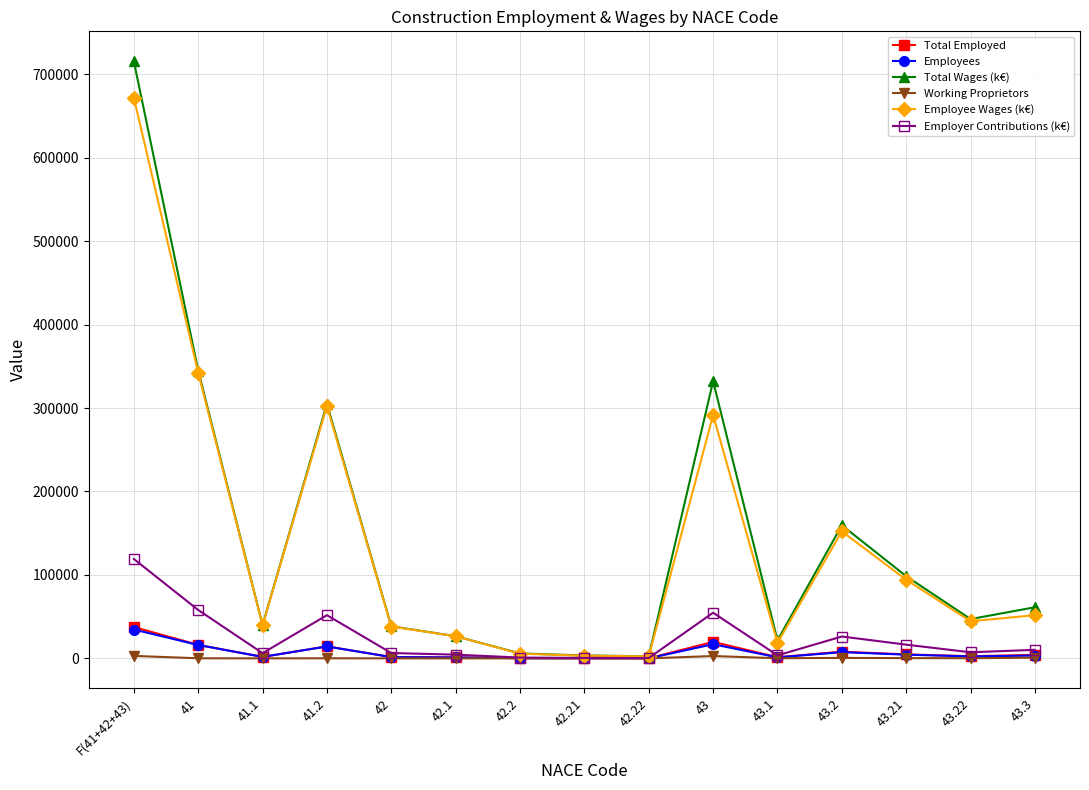

At how many categories does at least one series exceed 120684?

5